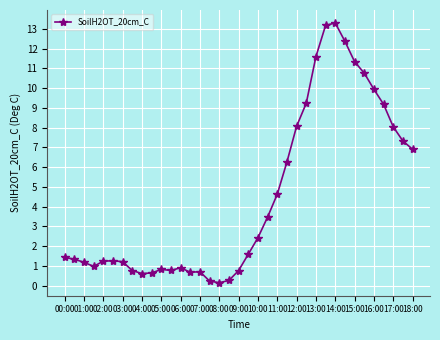

What is the value of the 36th point from the left?

7.3